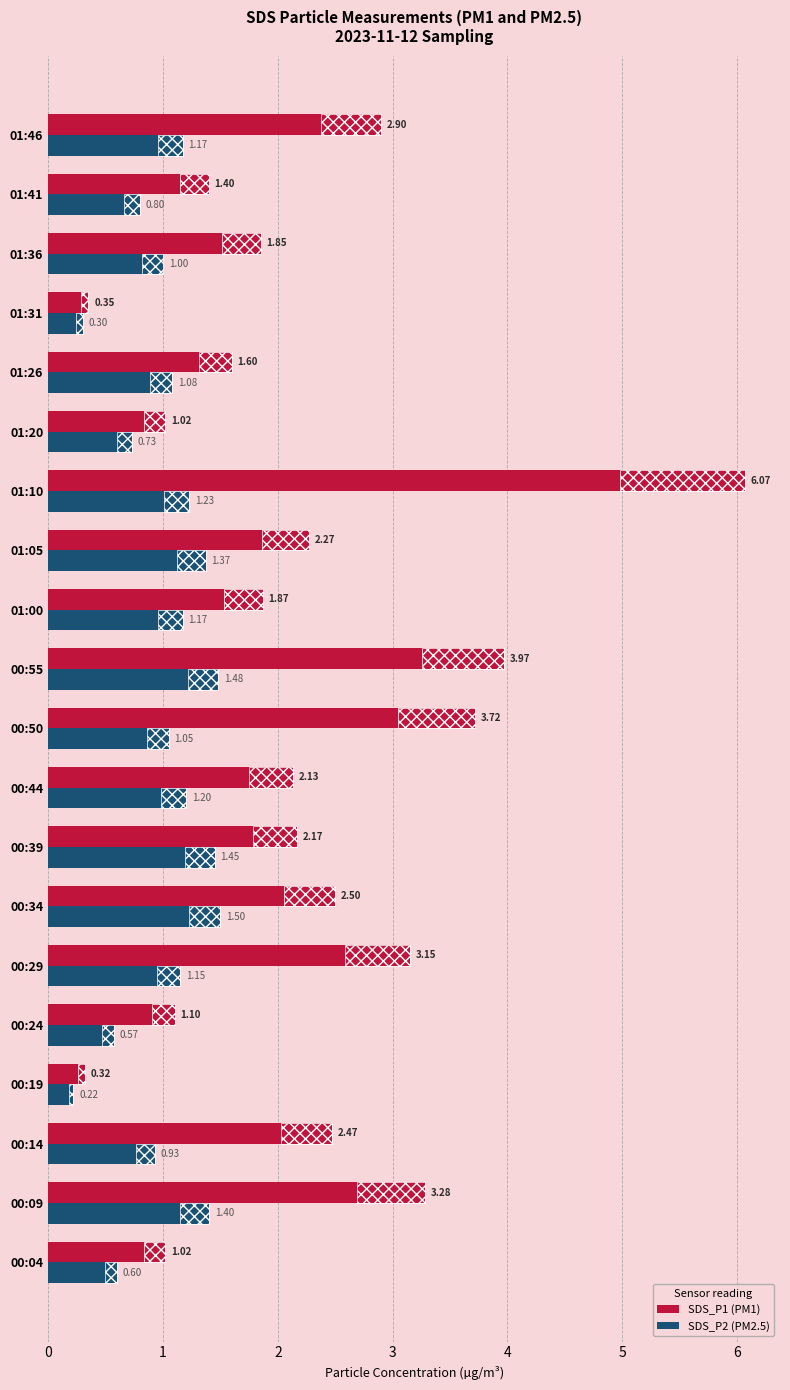

How many categories are shown in the chart?

20